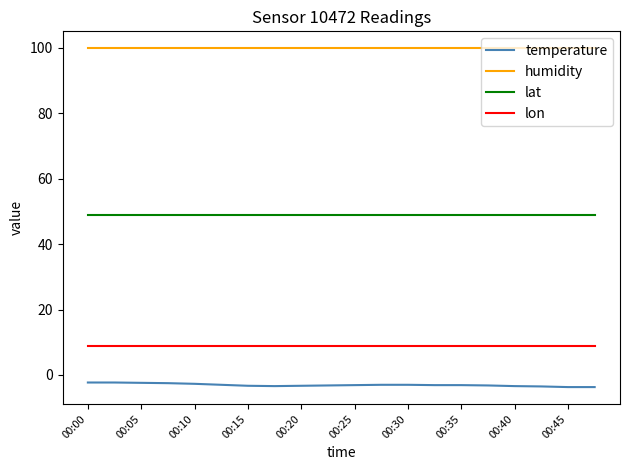

Which series has the largest total across all categories?

humidity